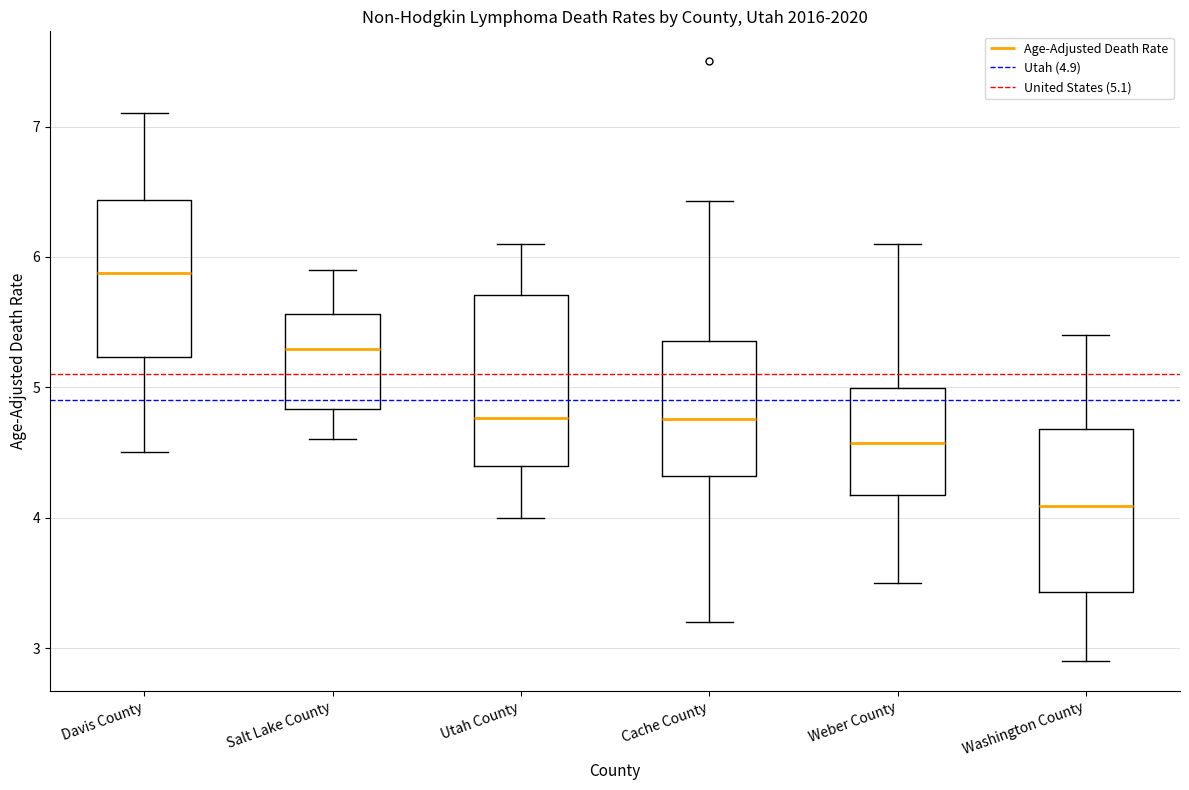

Reading left to right, read every box against the y-axis: the position of its median line, the range the box covers, and the ends of its whiskers. The values are not printed on the chart, so give them approximately, as read against the axis.

Davis County: median 5.9, box 5.2 to 6.4, whiskers 4.5 to 7.1
Salt Lake County: median 5.3, box 4.8 to 5.6, whiskers 4.6 to 5.9
Utah County: median 4.8, box 4.4 to 5.7, whiskers 4.0 to 6.1
Cache County: median 4.8, box 4.3 to 5.4, whiskers 3.2 to 6.4
Weber County: median 4.6, box 4.2 to 5.0, whiskers 3.5 to 6.1
Washington County: median 4.1, box 3.4 to 4.7, whiskers 2.9 to 5.4